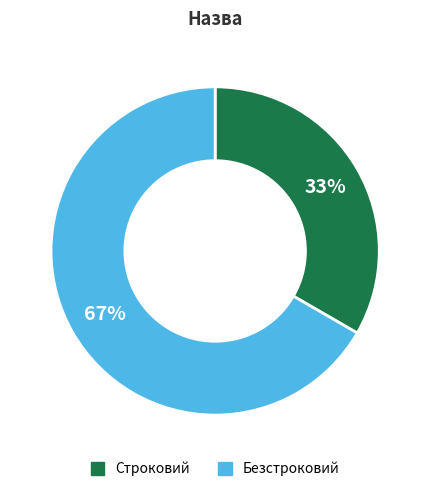

Rank the categories by value from lowest to highest.

Строковий, Безстроковий